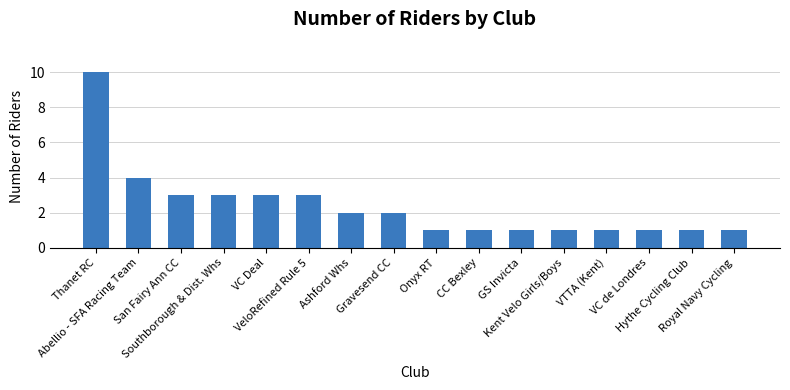

Reading left to right, transcribe all the data shown in this chart.

10	4	3	3	3	3	2	2	1	1	1	1	1	1	1	1